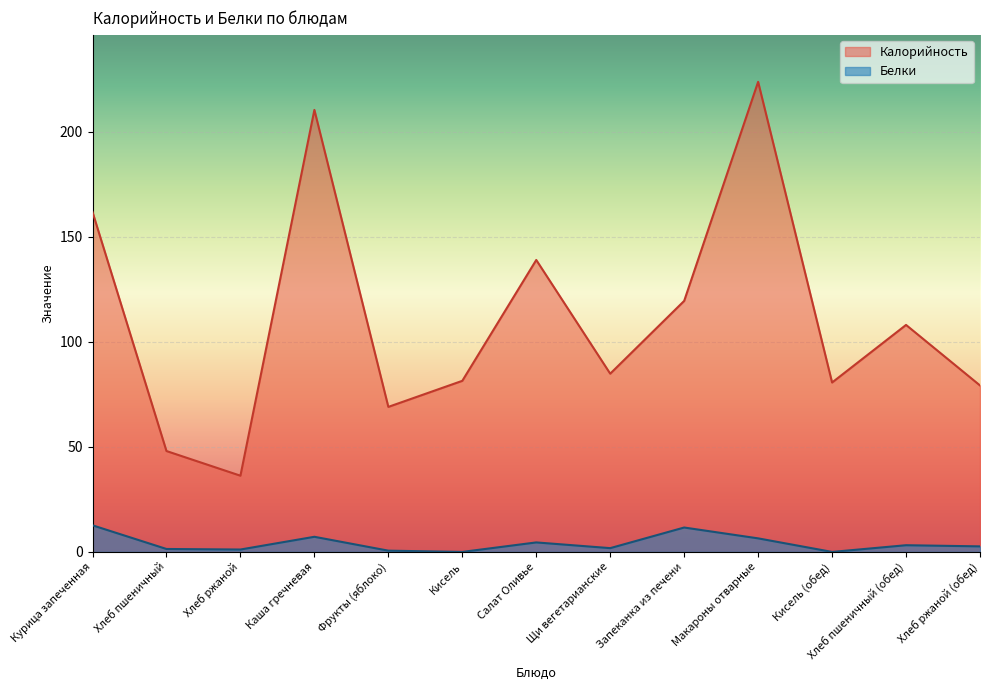

At which category is the sum across all series the highest?

Макароны отварные